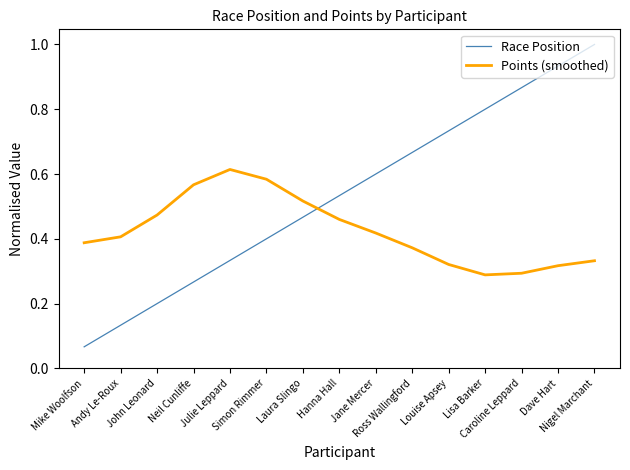

Is this an area chart (filled region under the line)?

No